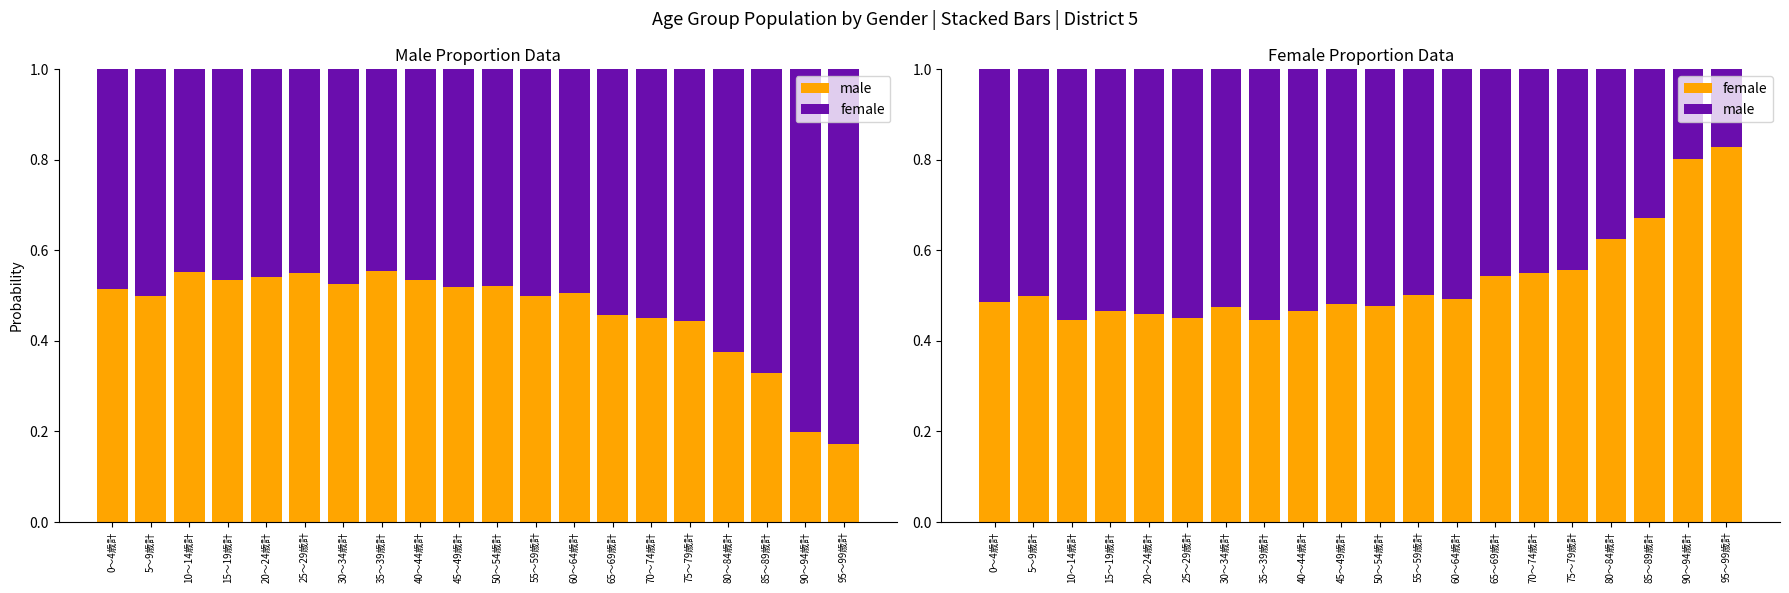

Between 15～19歳計 and 90～94歳計, which is larger?

15～19歳計